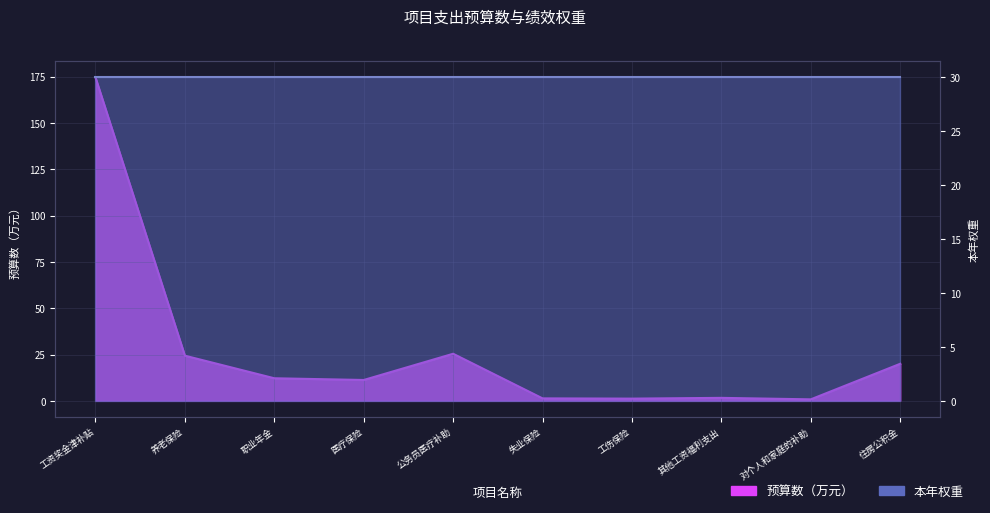

True or false: the data has more than 2 interior local peaks.

False